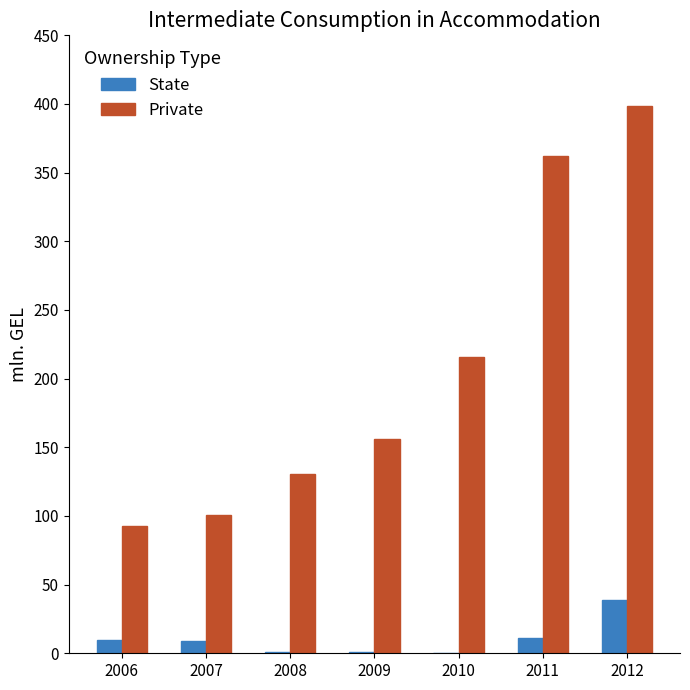

How many groups of bars are there?

7